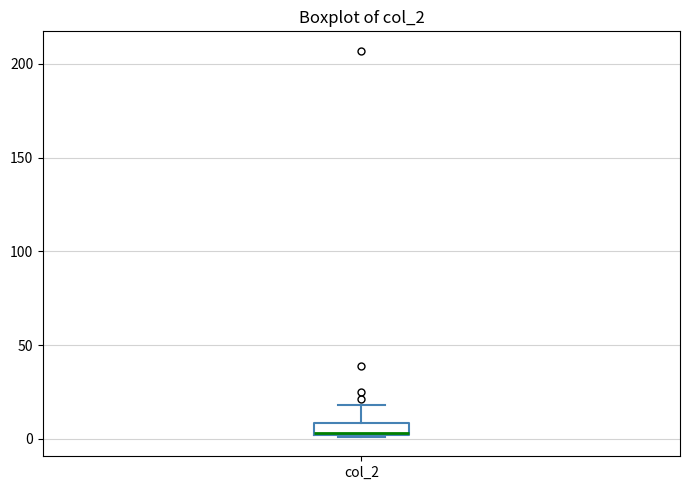

Where is the lower edge of the box for col_2 on the y-axis? The values are not printed on the chart, so give them approximately, as read against the axis.

0